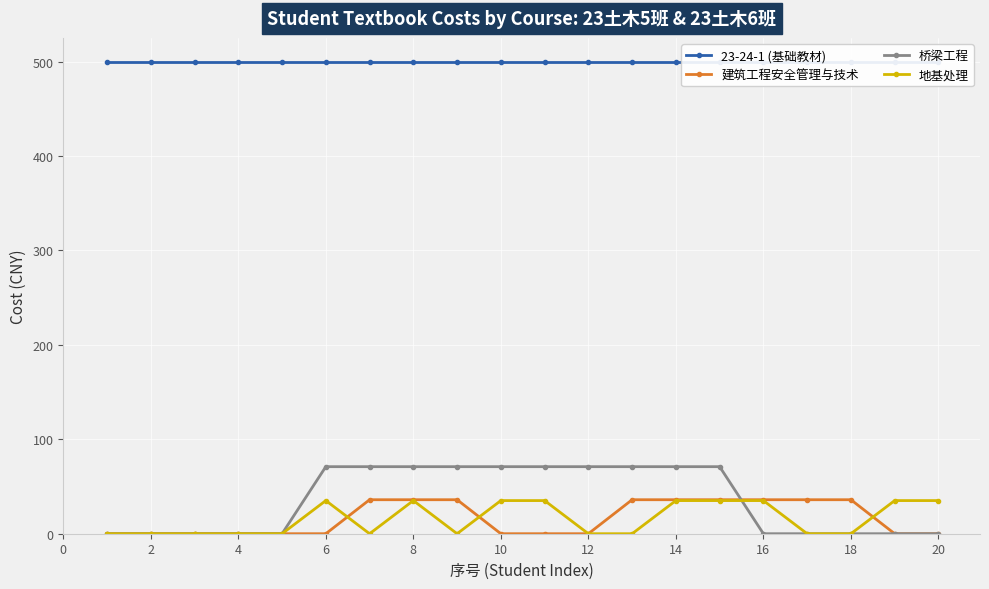

True or false: 地基处理 and 23-24-1 (基础教材) intersect in this chart.

False